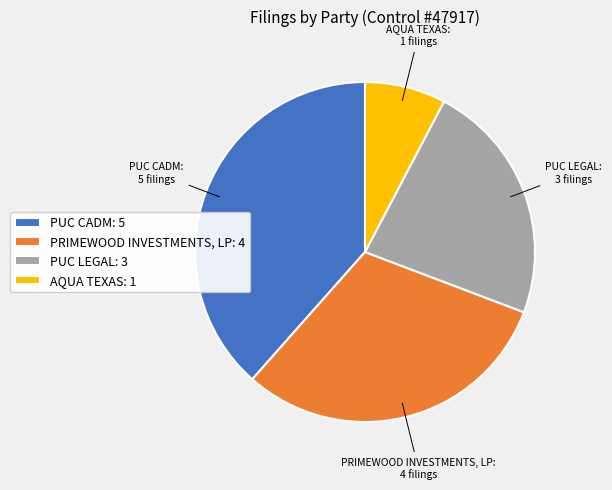

The PUC LEGAL: 3 slice represents 23% of the pie. True or false?

True